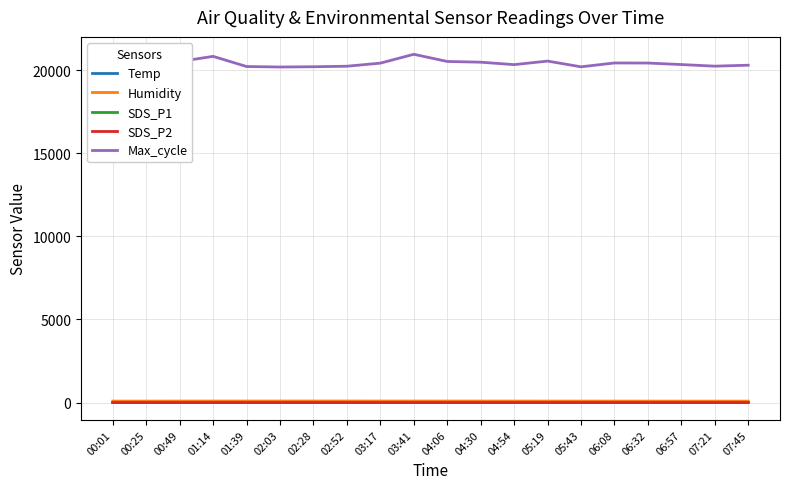

True or false: SDS_P2 and Max_cycle intersect in this chart.

False